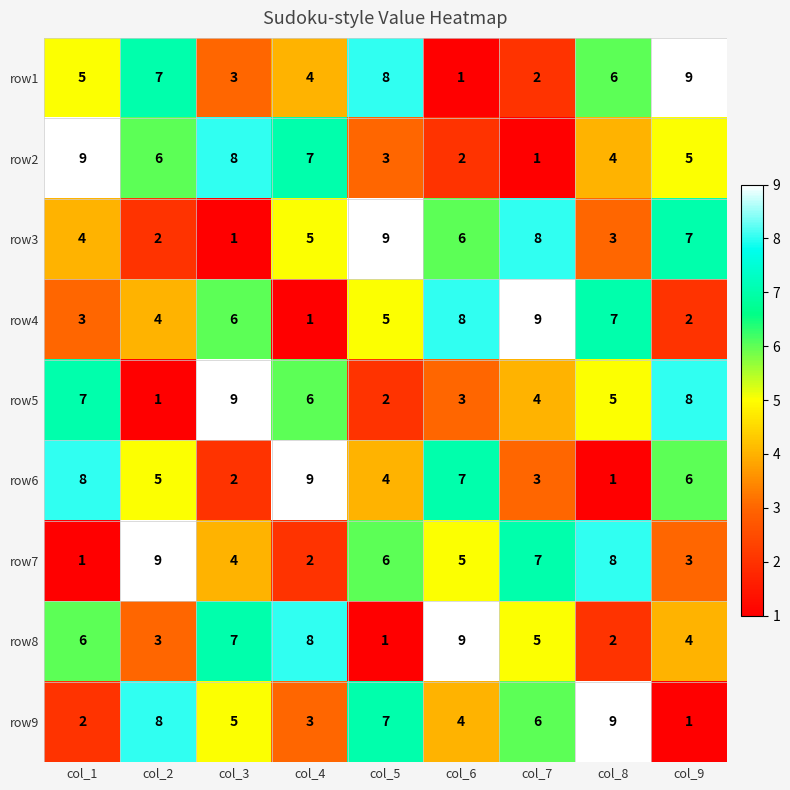

Rank the series at col_7 from lowest to highest value.

row2, row1, row6, row5, row8, row9, row7, row3, row4